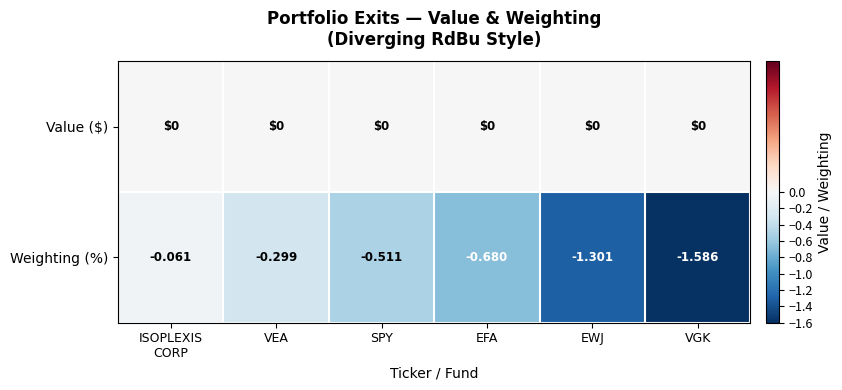

Count the number of data series in this chart.

2